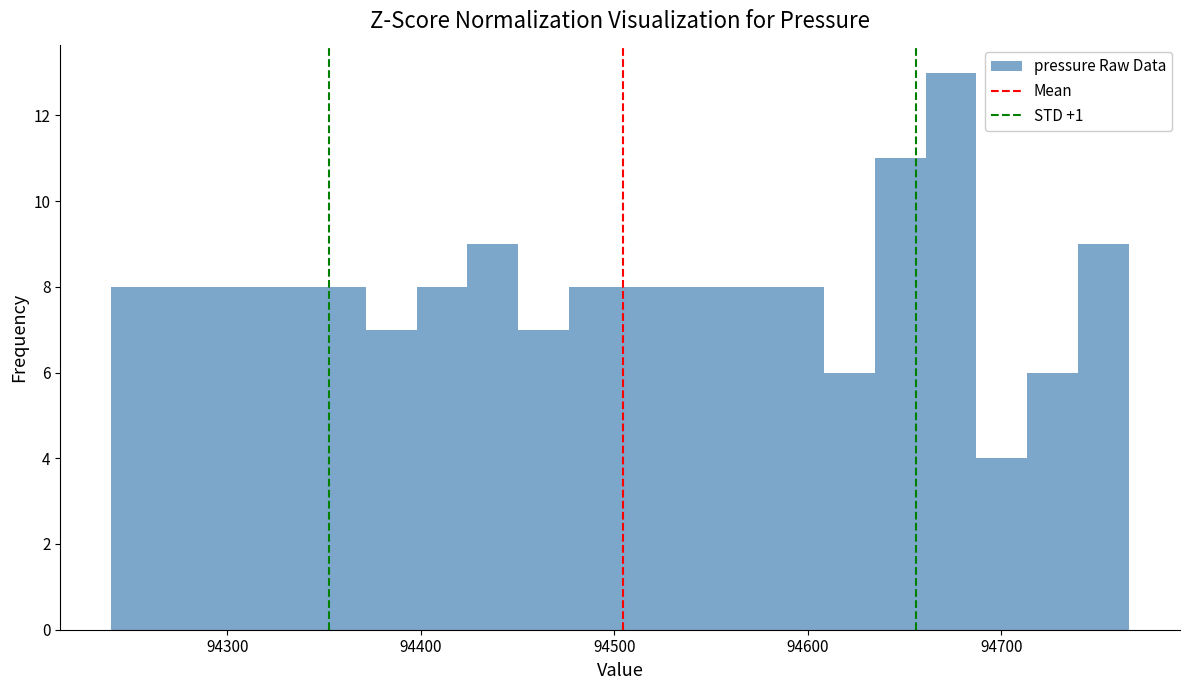

Read against the x-axis, roughly where is the centre of the tallest bar?

94670